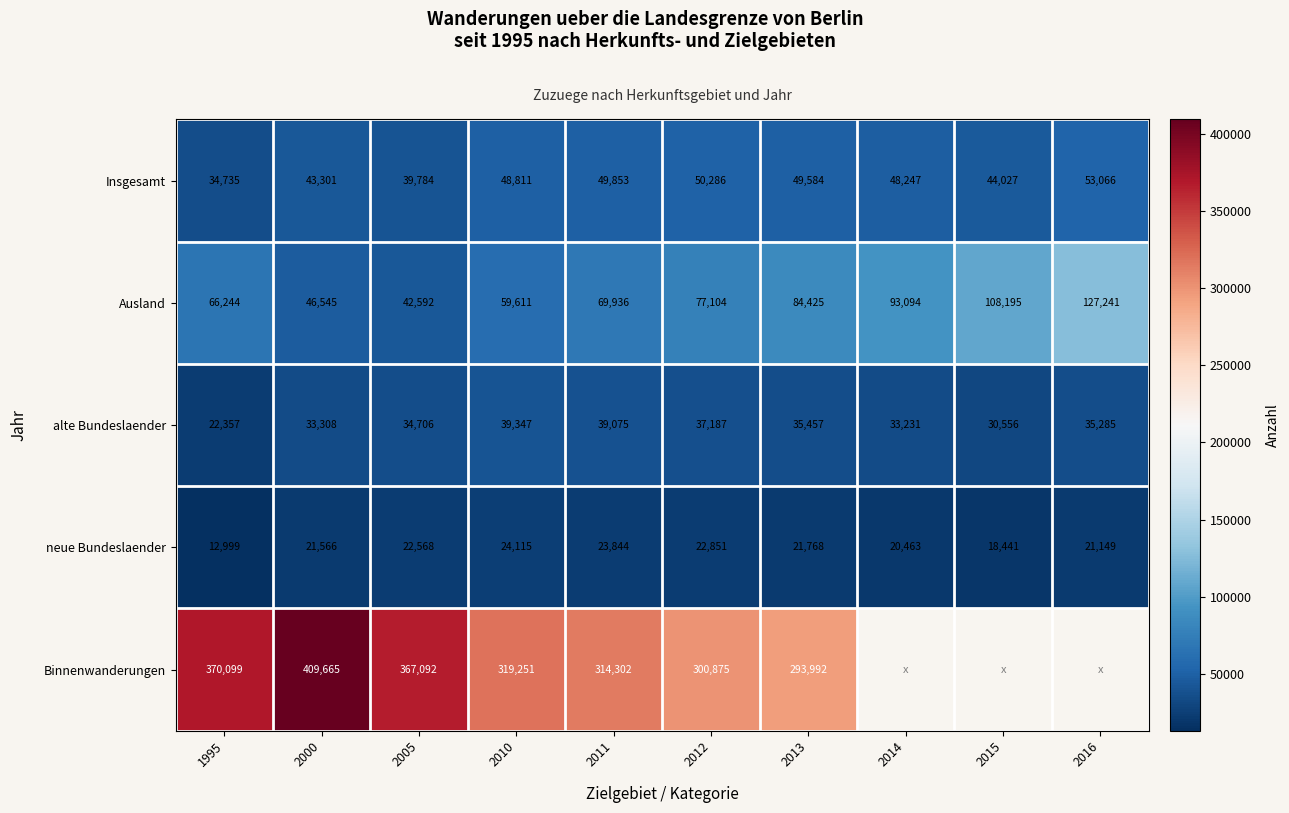

Between 2000 and 2014, which is larger?

2014